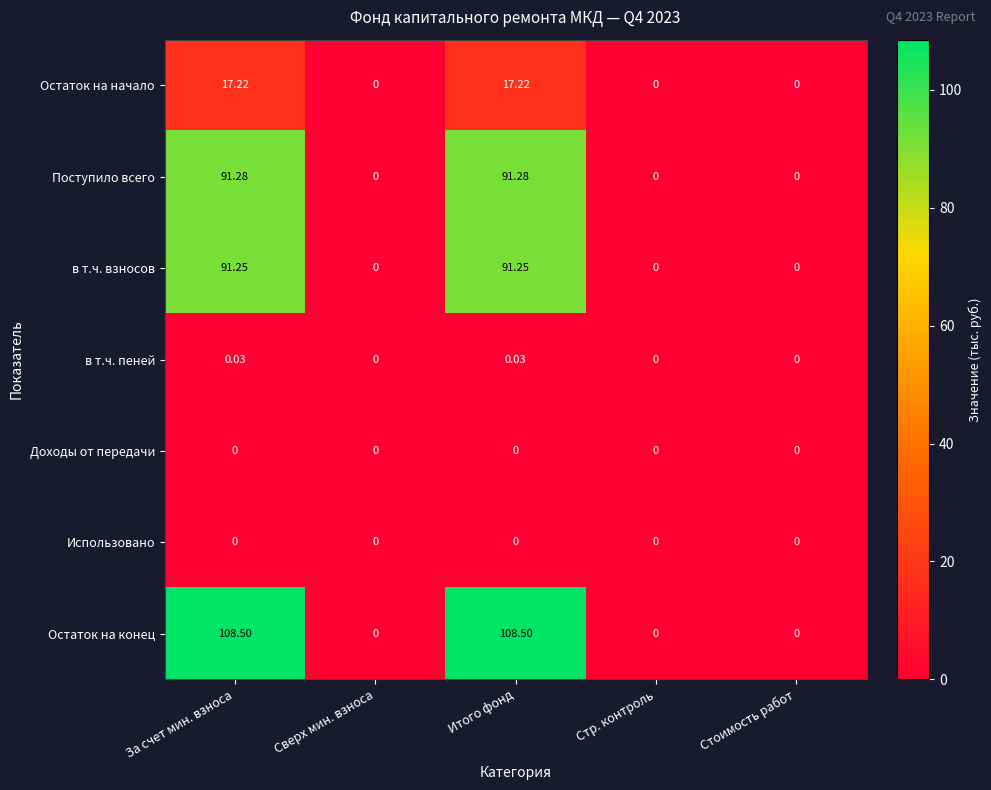

Which series has the largest range (max minus min)?

Остаток на конец